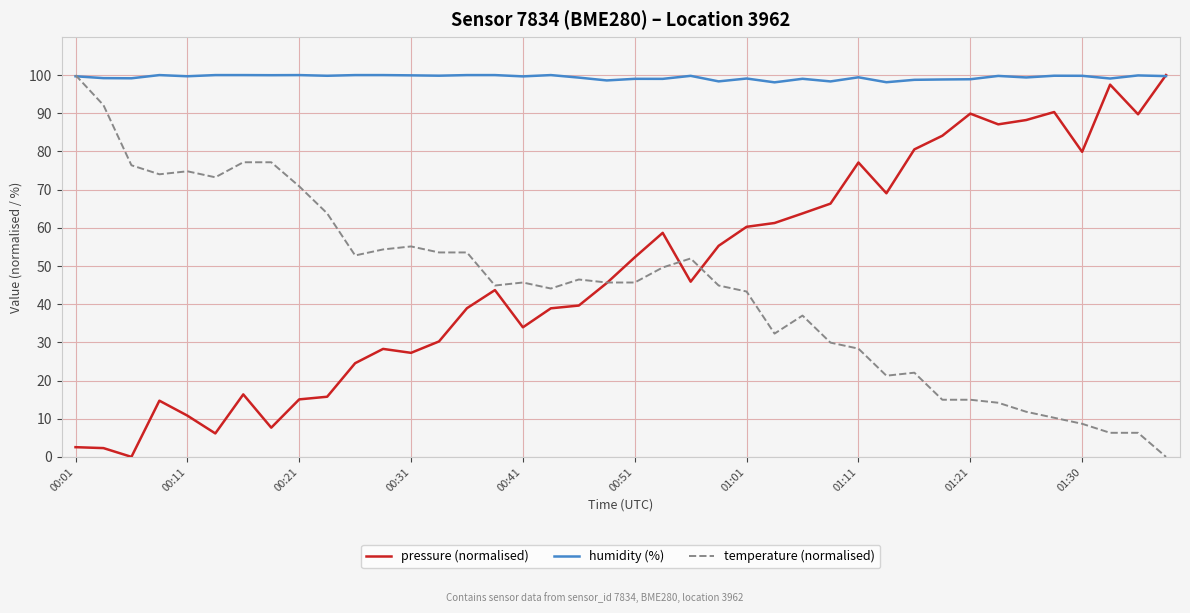

Does the chart have visible grid lines?

Yes